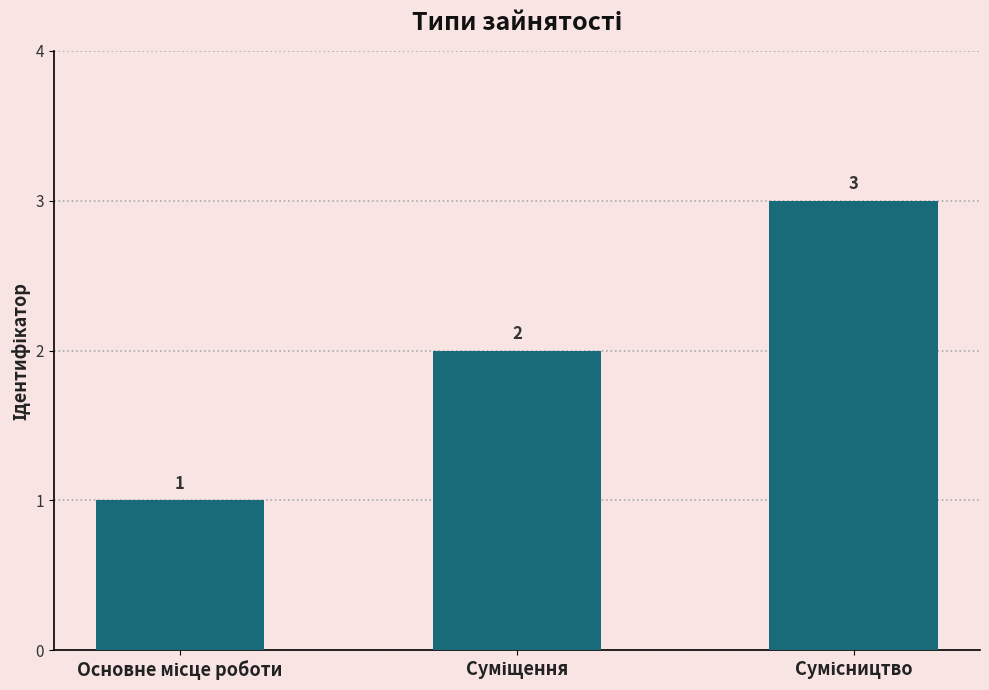

How many values are between 1 and 3?

3